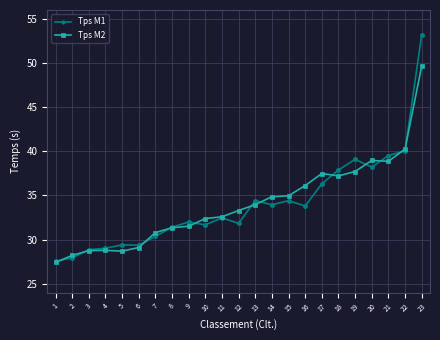

Which category has the highest value in the Tps M2 series?

23